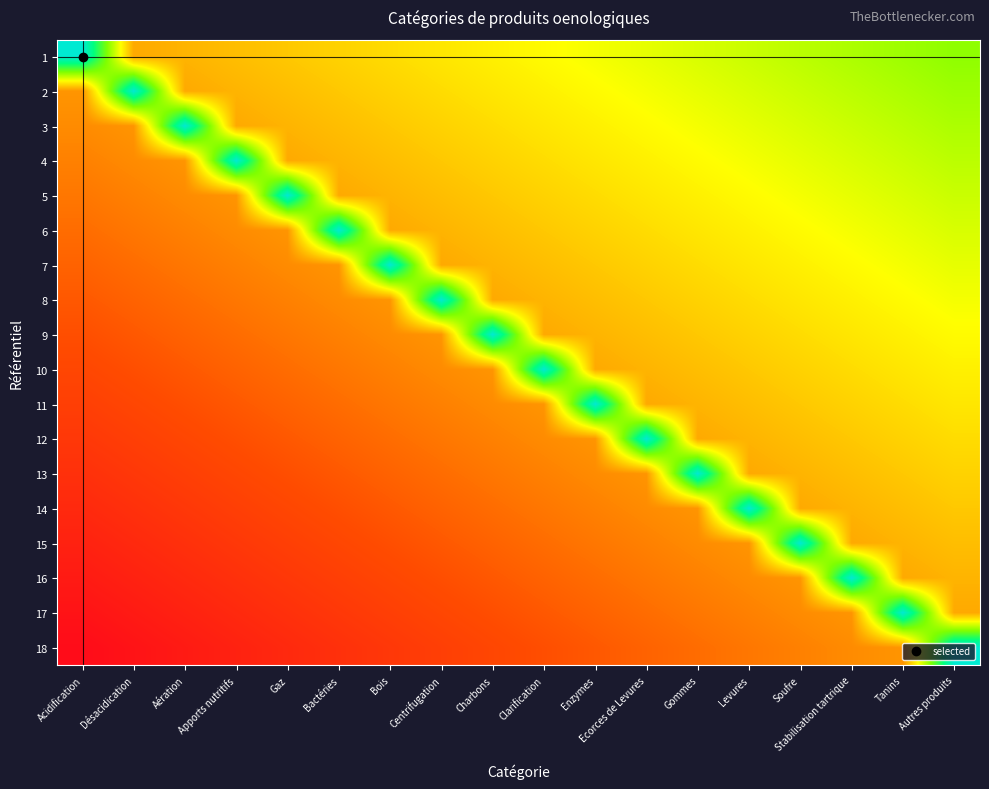

What is the total value across all series at Tanins?

9.9